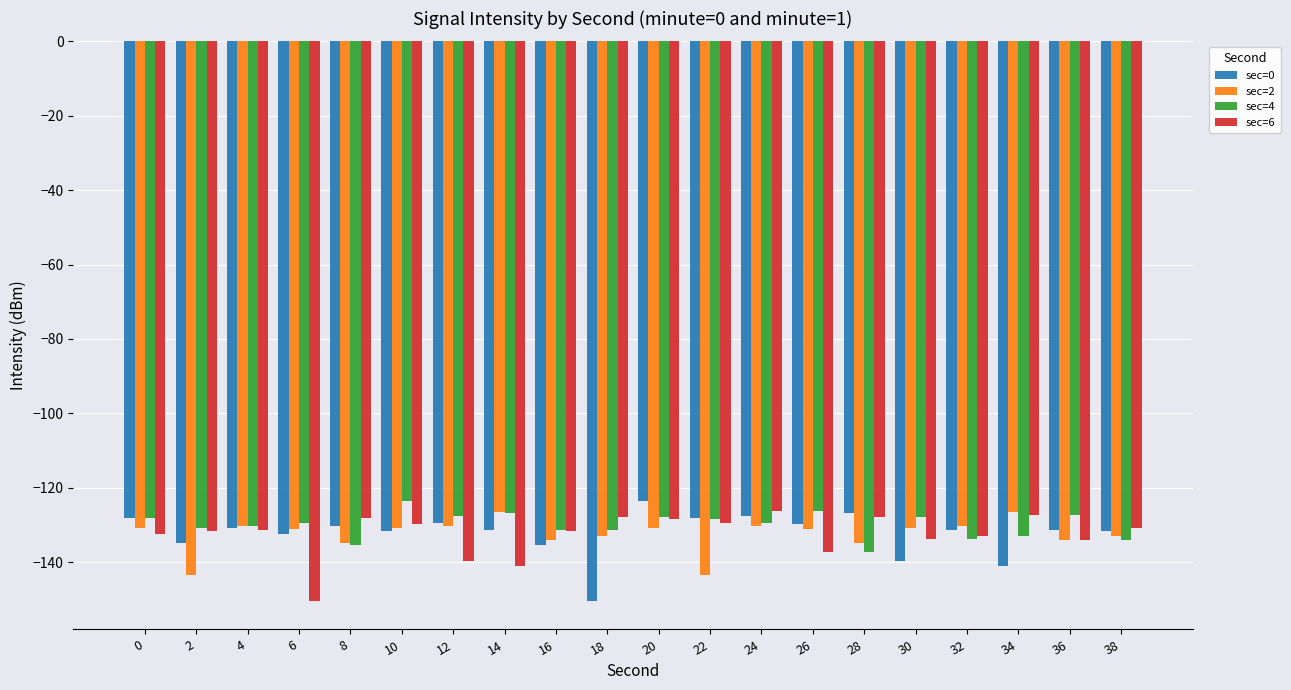

What is the minimum value shown in the chart?

-150.5